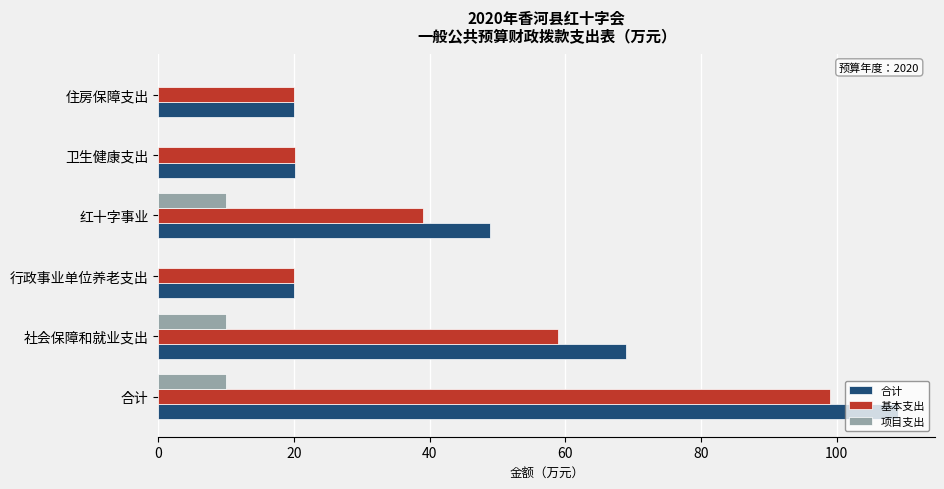

Between 行政事业单位养老支出 and 红十字事业, which series saw the biggest shift?

合计